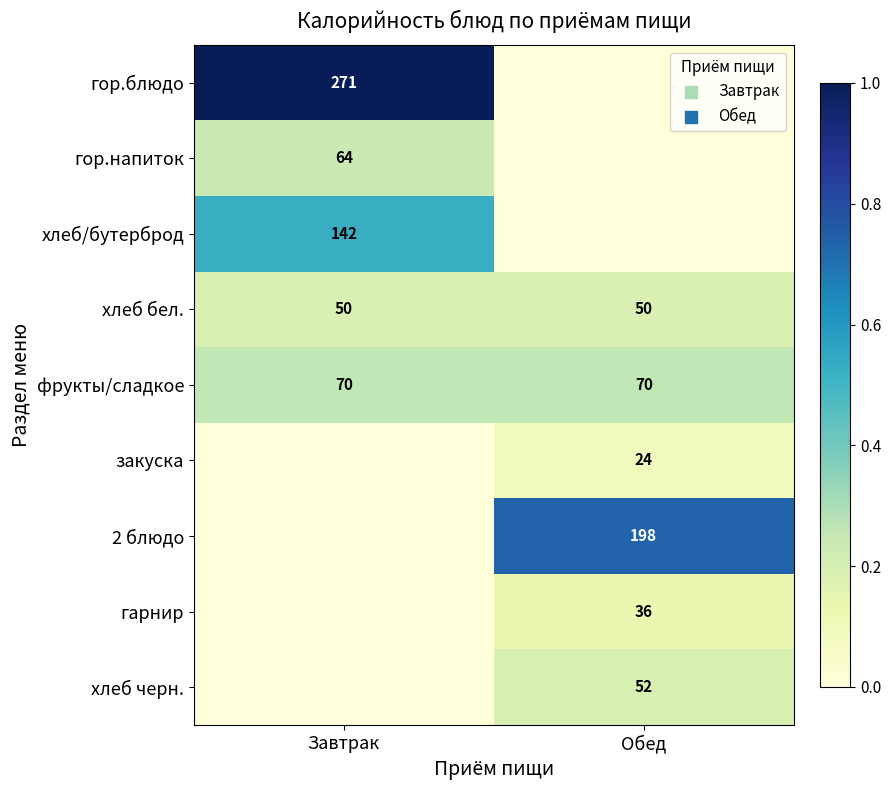

Which label corresponds to the smallest value in the chart?

Обед